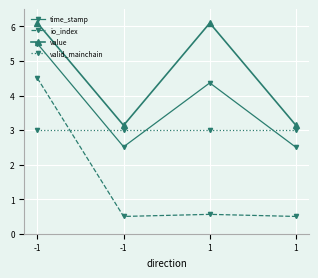

True or false: value and valid_mainchain intersect in this chart.

False